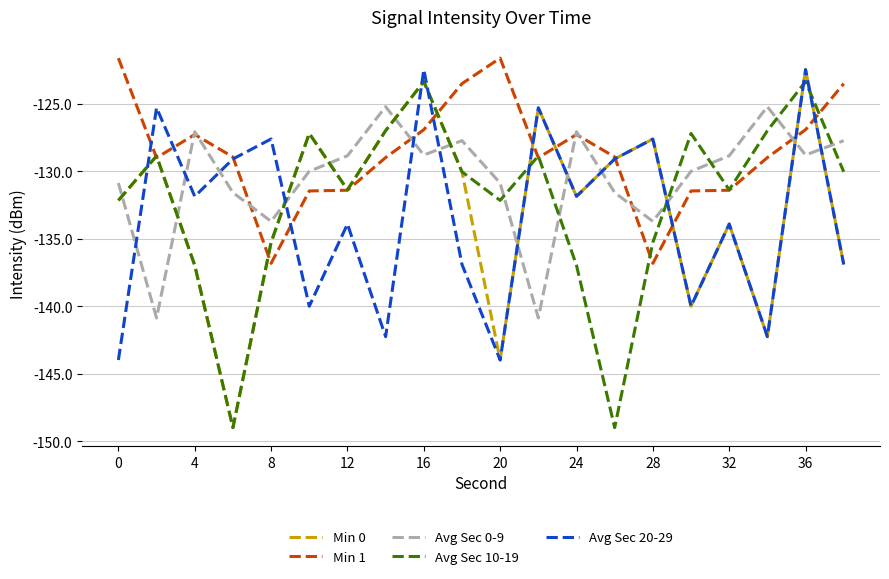

Which series has the largest total across all categories?

Min 1